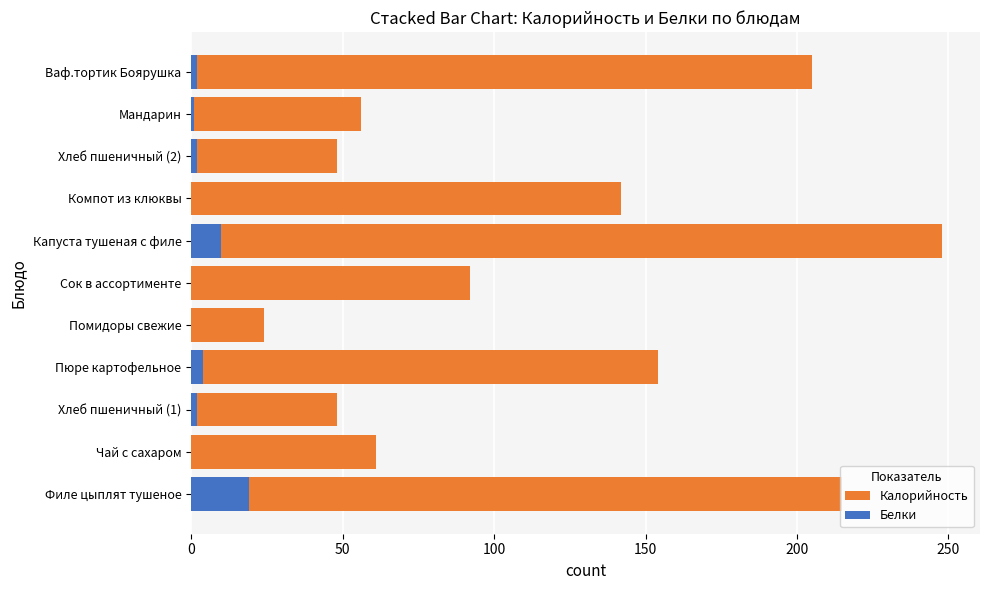

How many groups of bars are there?

11